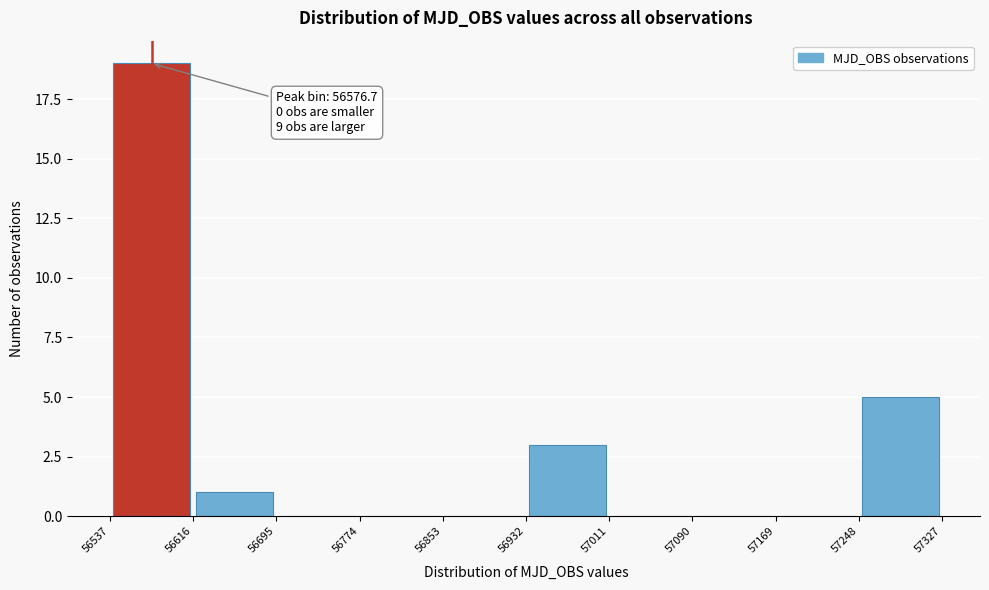

Which range on the x-axis has the tallest bar?

56537 to 56616